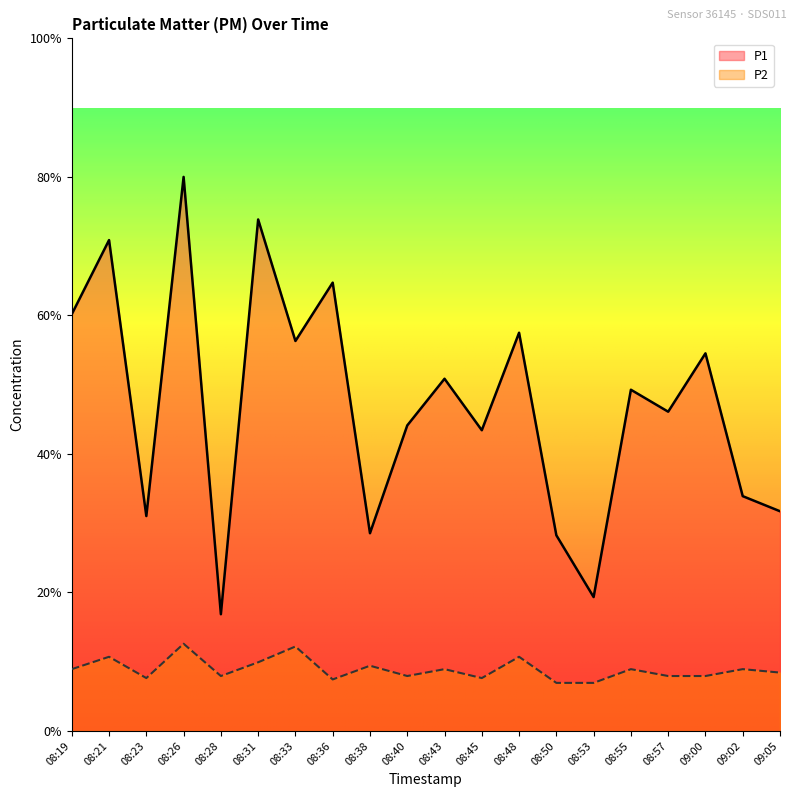

The value of P2 at 08:28 is 0.2. True or false?

False